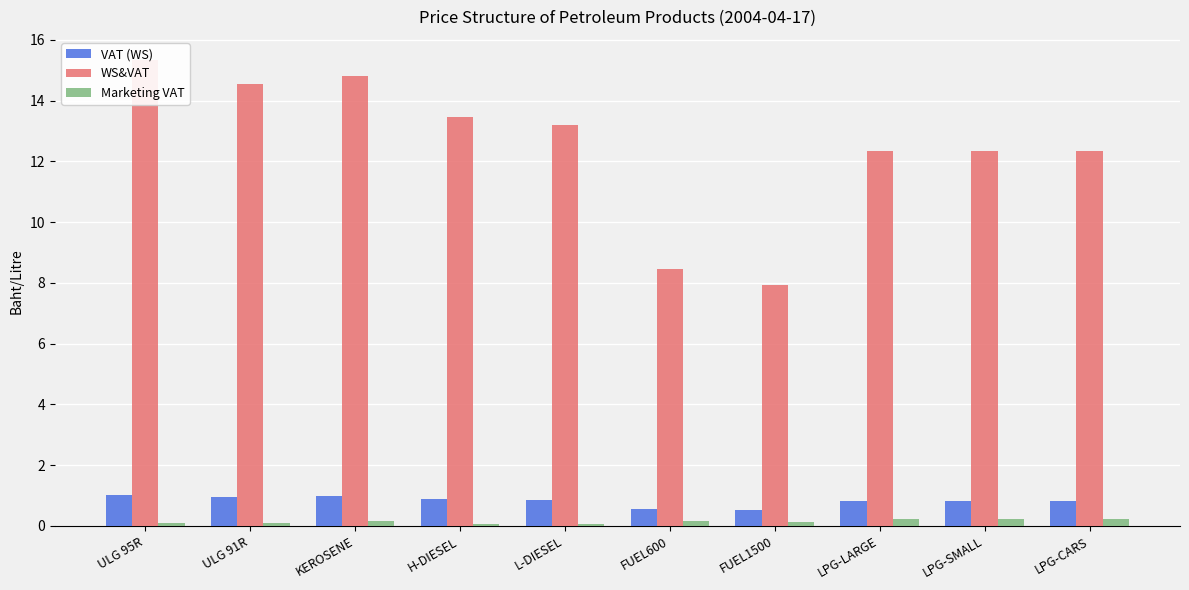

Reading left to right, extract all data points from this chart.

VAT (WS): 1.0	1.0	1.0	0.9	0.9	0.6	0.5	0.8	0.8	0.8
WS&VAT: 15.3	14.5	14.8	13.5	13.2	8.5	7.9	12.3	12.3	12.3
Marketing VAT: 0.1	0.1	0.2	0.1	0.1	0.2	0.1	0.2	0.2	0.2